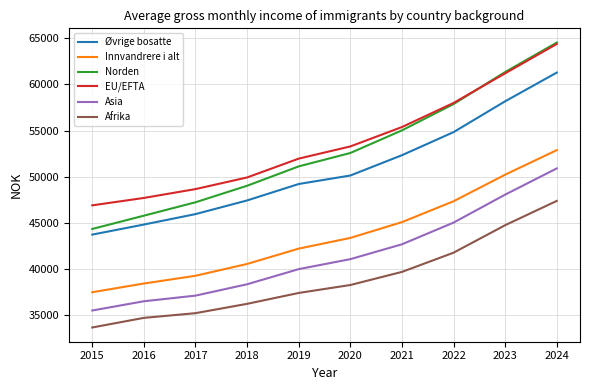

The Asia series shows 22830 at 2023. True or false?

False